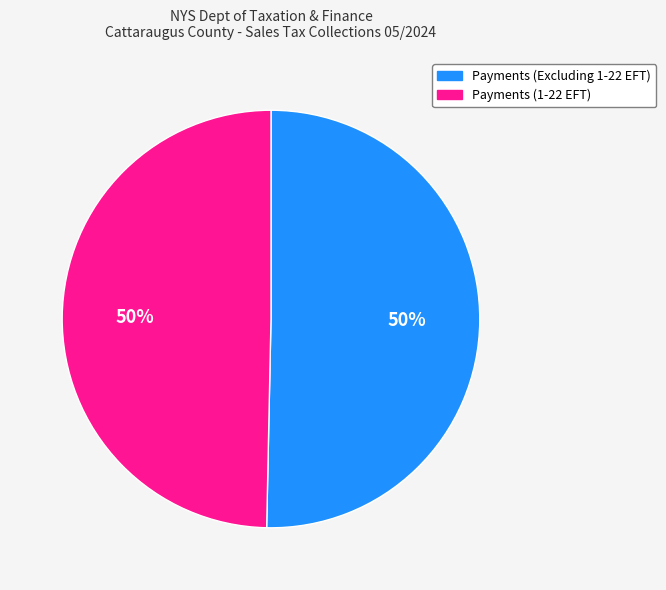

What is the ratio of the value at Payments (Excluding 1-22 EFT) to the value at Payments (1-22 EFT)?

1.0